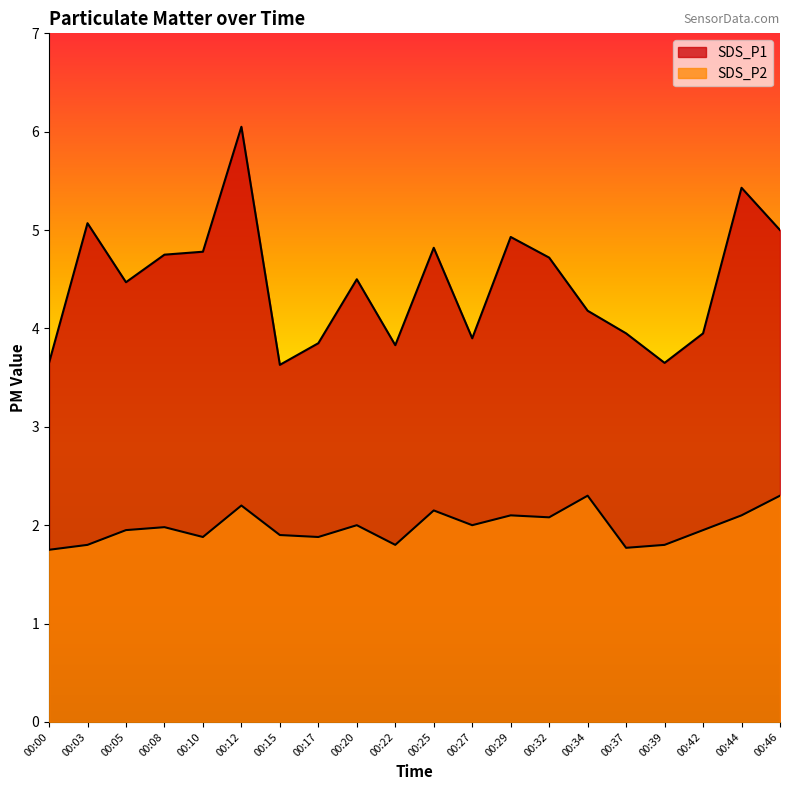

What is the value of the SDS_P2 point at the 11th from the left?

2.1